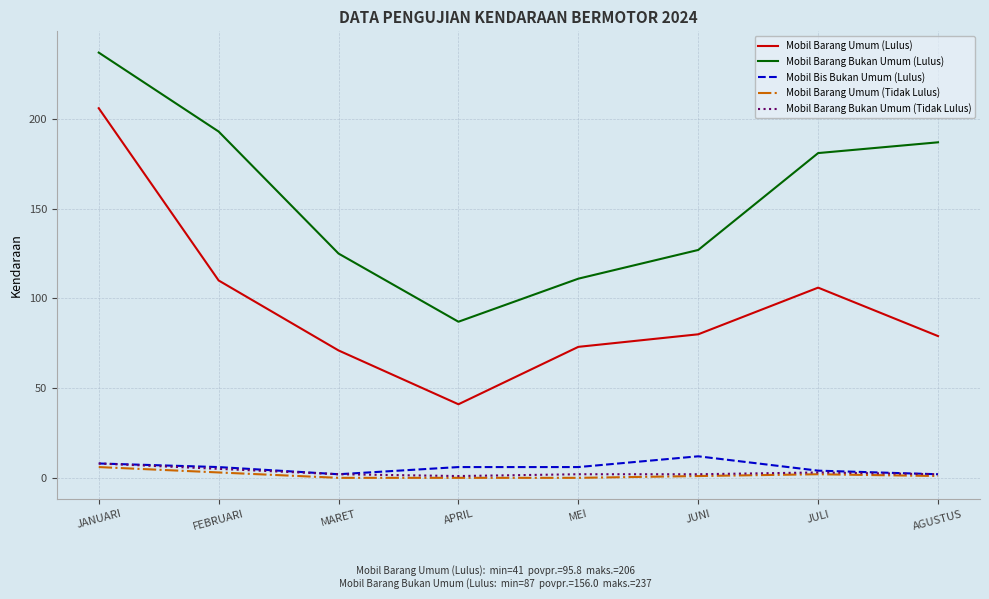

At which category is the sum across all series the highest?

JANUARI